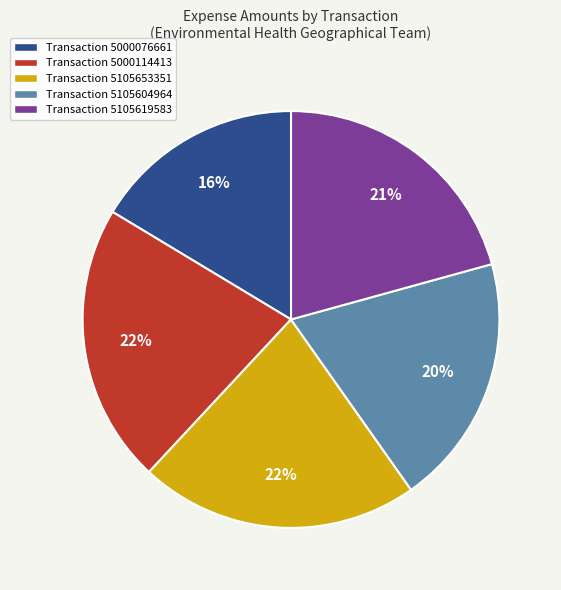

To the nearest percent, what percentage of the pie is Transaction 5000114413?

22%